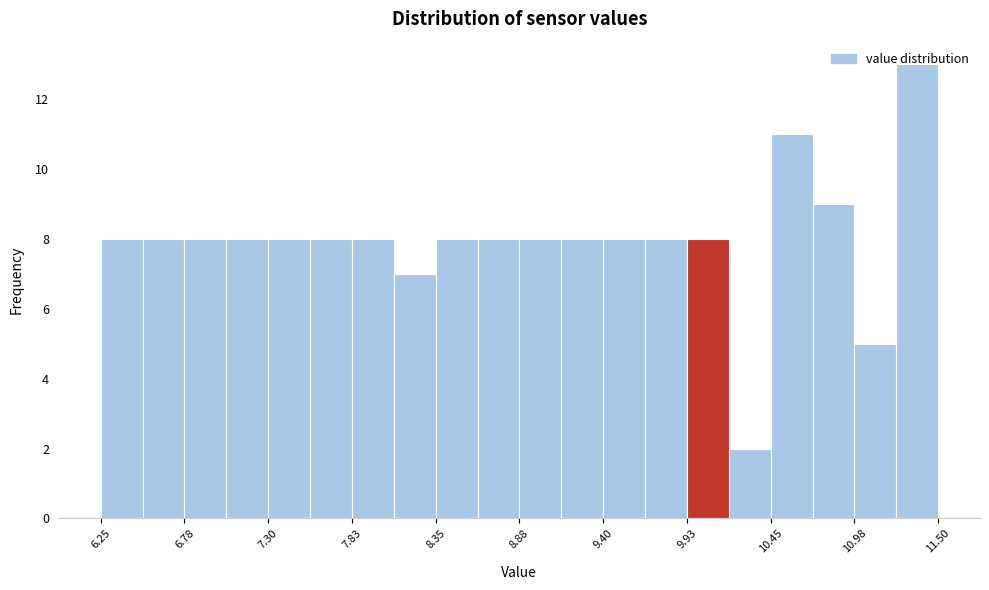

Read against the x-axis, roughly where is the centre of the tallest bar?

11.4